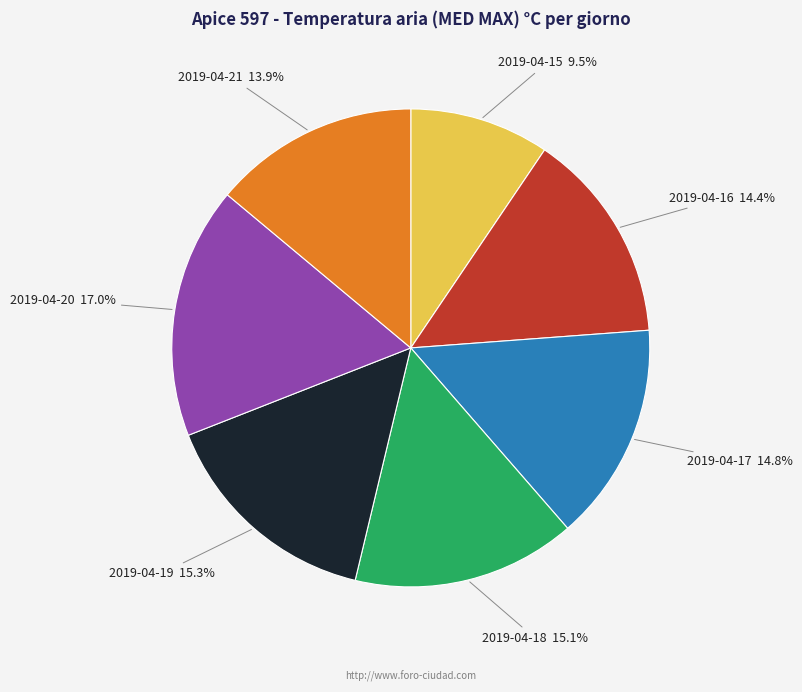

Is there any slice that represents more than half of the pie?

No